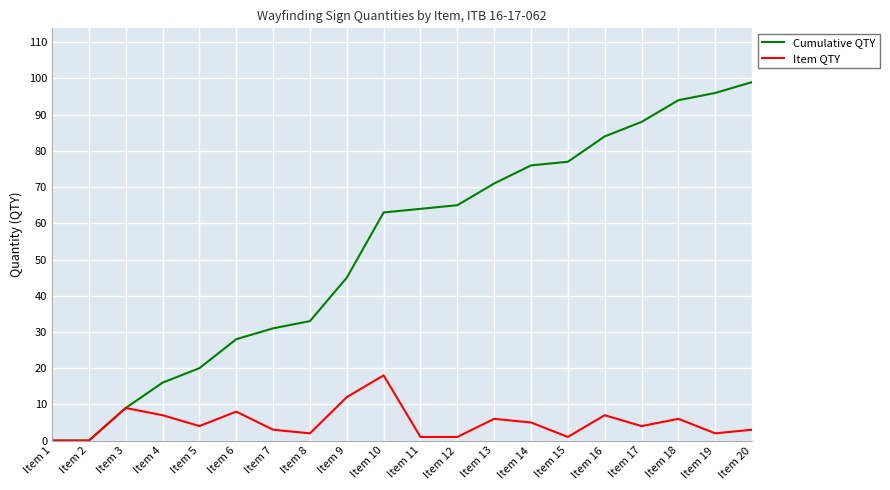

What is the spread (max minus min) of values at Item 16?

77